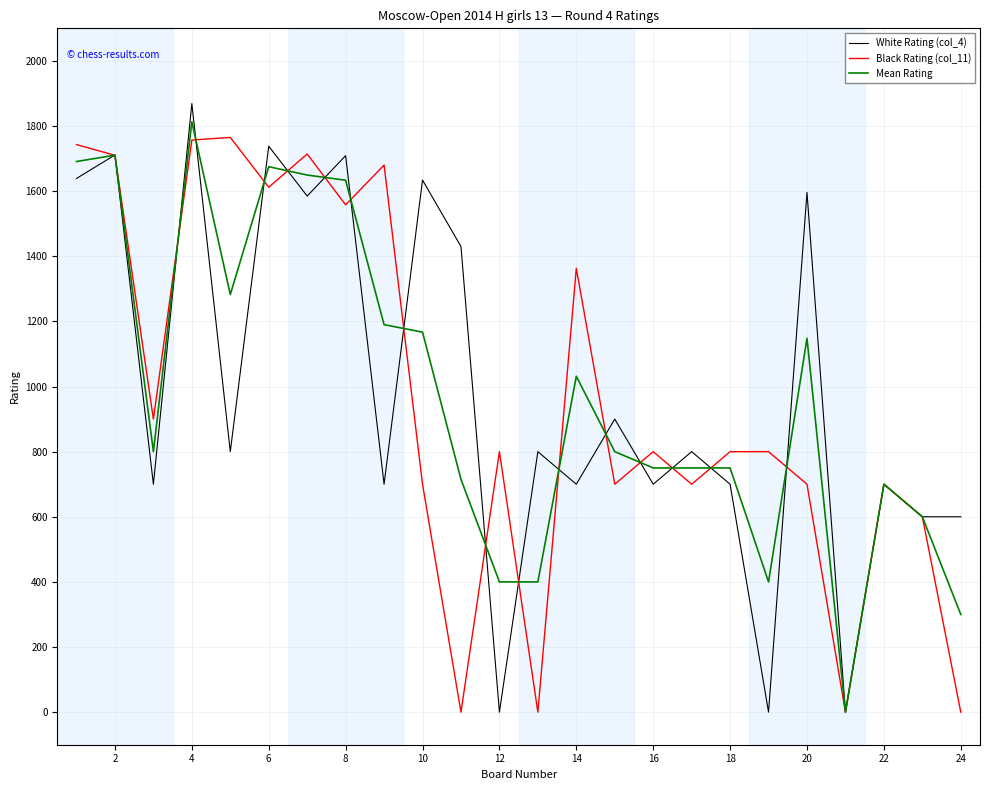

Which series has the largest range (max minus min)?

White Rating (col_4)